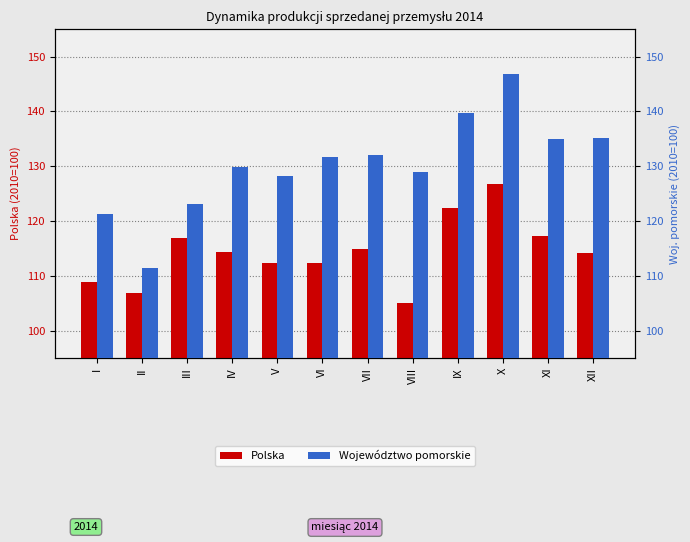

What is the difference between the highest and lowest values at I?

12.4